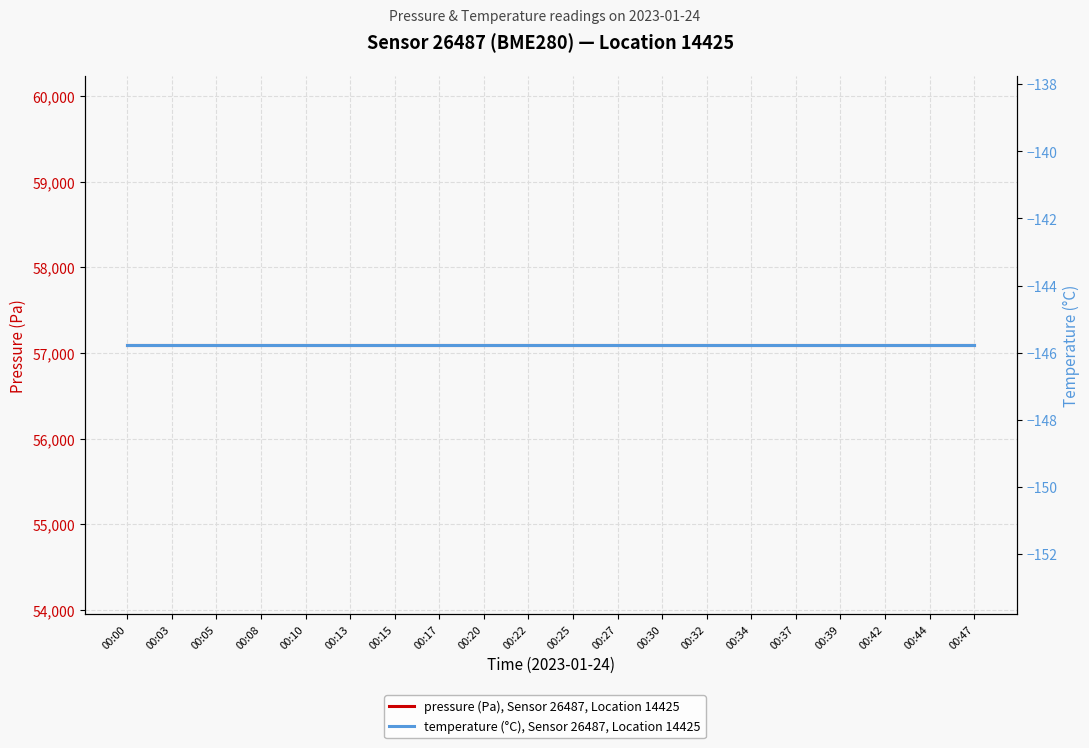

The temperature (°C), Sensor 26487, Location 14425 series shows -145.8 at 00:32. True or false?

True